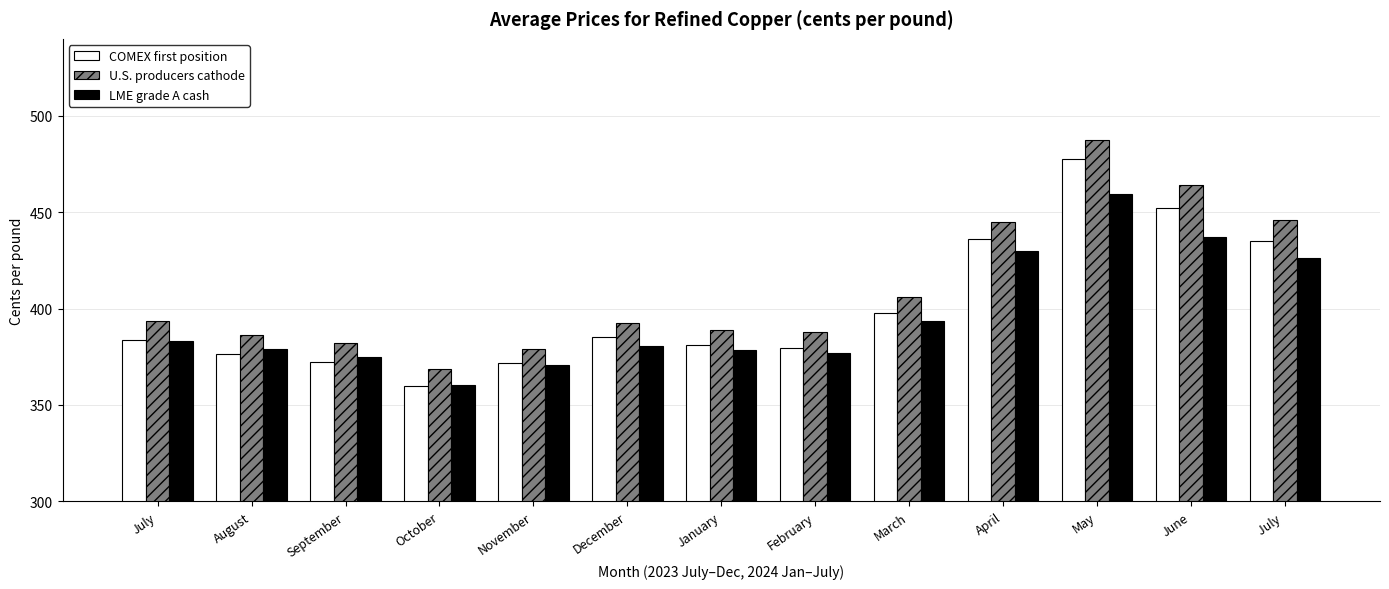

Which series changed the most between September and May?

U.S. producers cathode